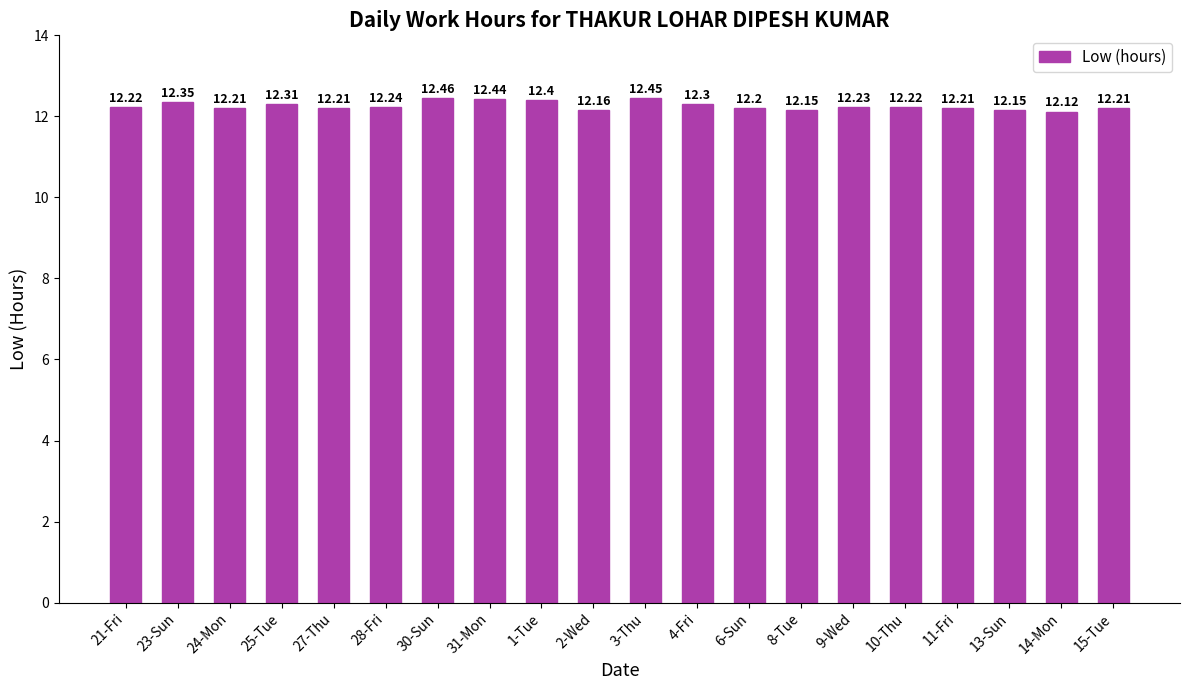

Approximately how many times larger is the value at 31-Mon compared to 13-Sun?

1.0